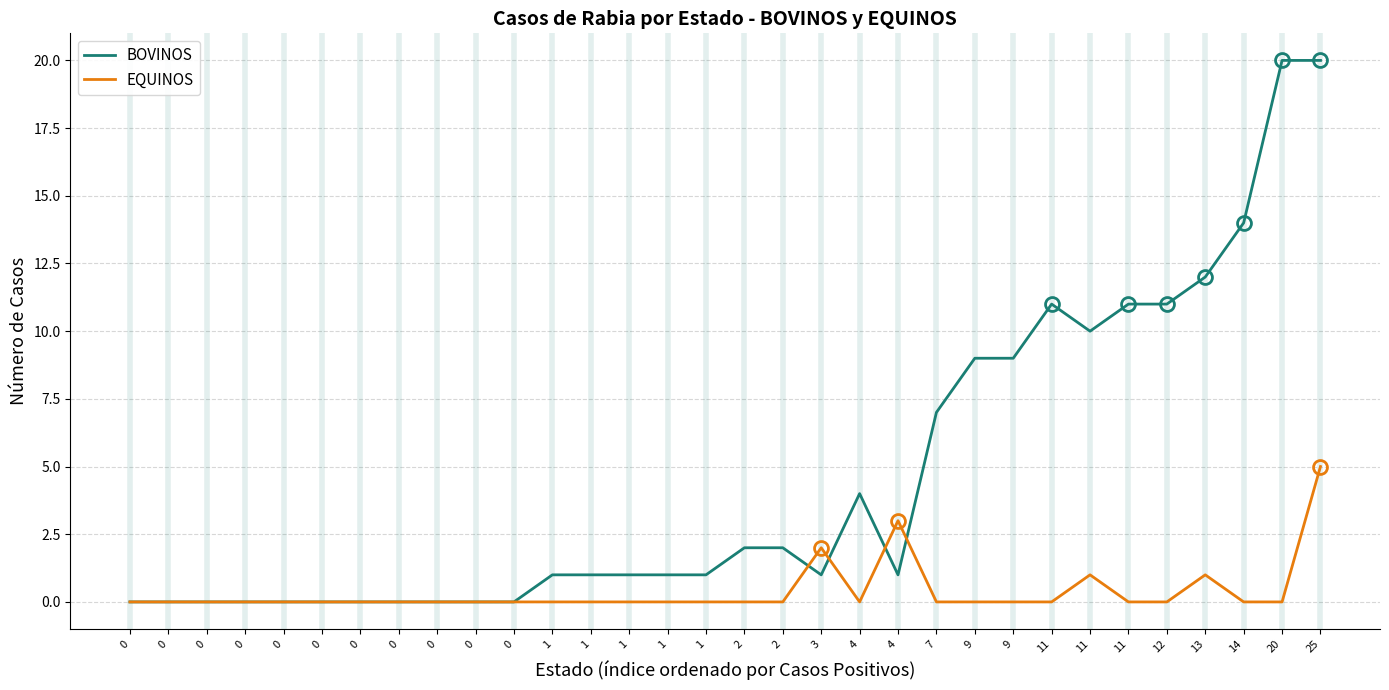

At 1, list the series in order from largest to smallest.

BOVINOS, EQUINOS